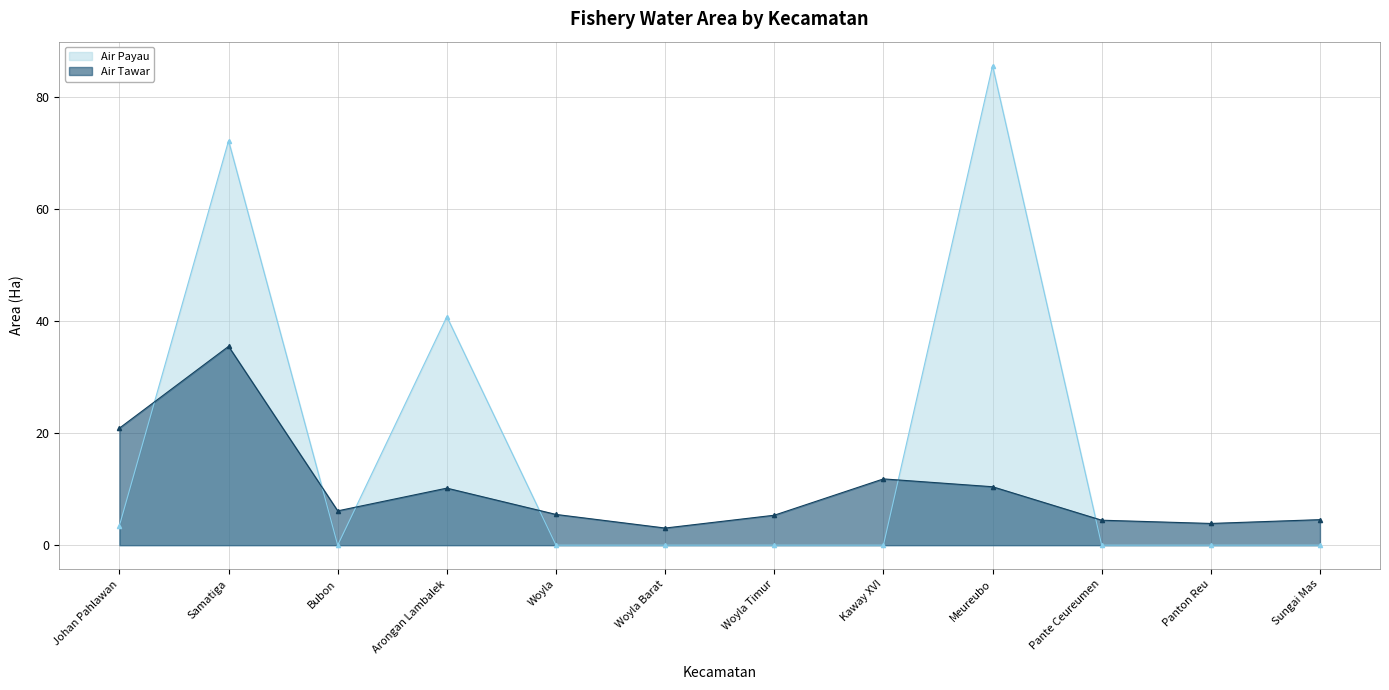

What is the label of the 6th point from the left?

Woyla Barat